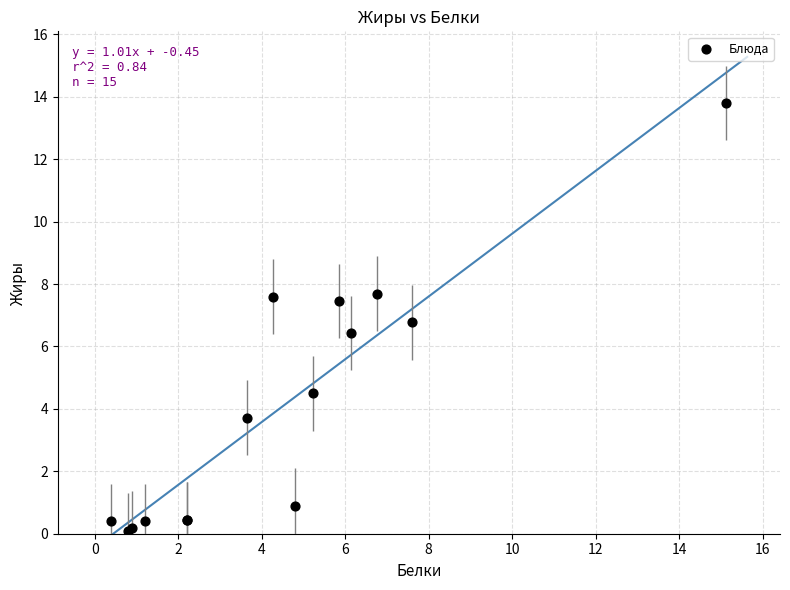

What Y value in the scatter plot is closest to 6?

6.4